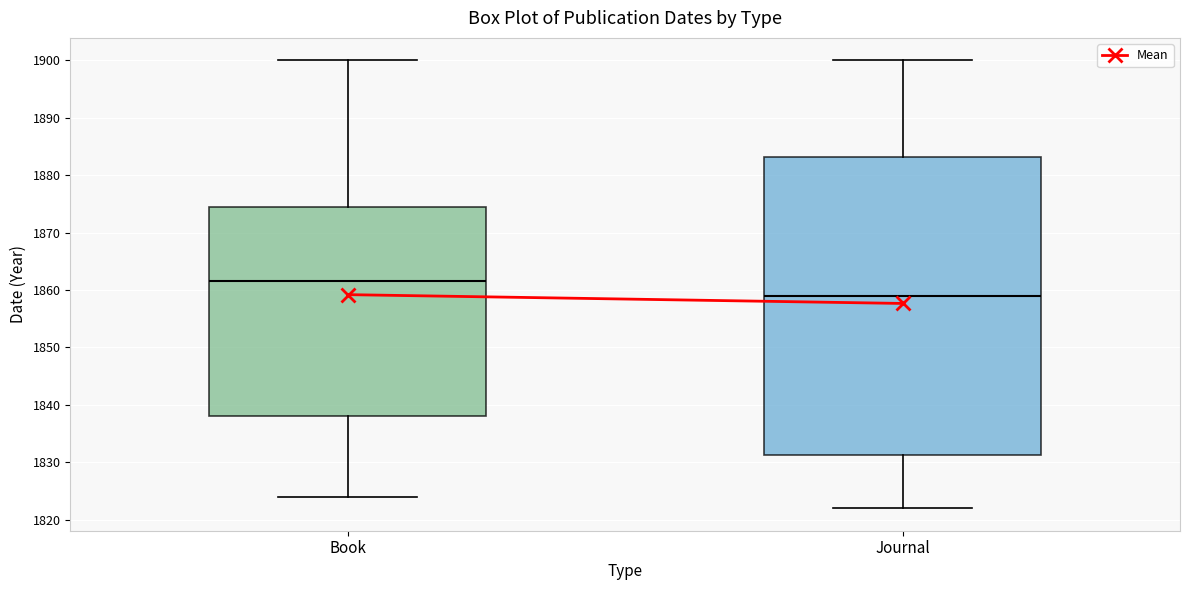

Reading left to right, transcribe this box plot: for each box, give where its median line is, the range the box spans, and where its two whiskers end, as read against the y-axis. The values are not printed on the chart, so give them approximately, as read against the axis.

Book: median 1862, box 1838 to 1875, whiskers 1824 to 1900
Journal: median 1859, box 1831 to 1883, whiskers 1822 to 1900